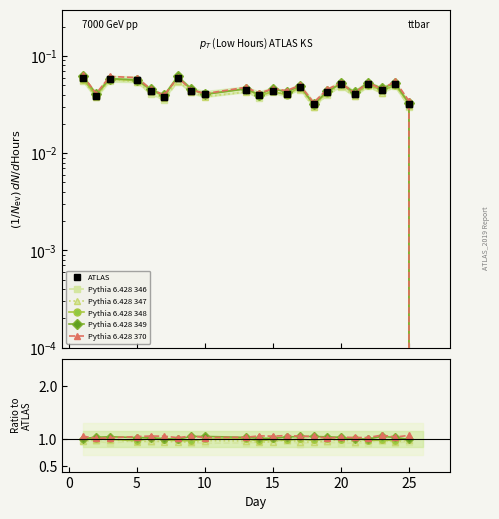

True or false: Pythia 6.428 370 and ATLAS cross at least once.

False